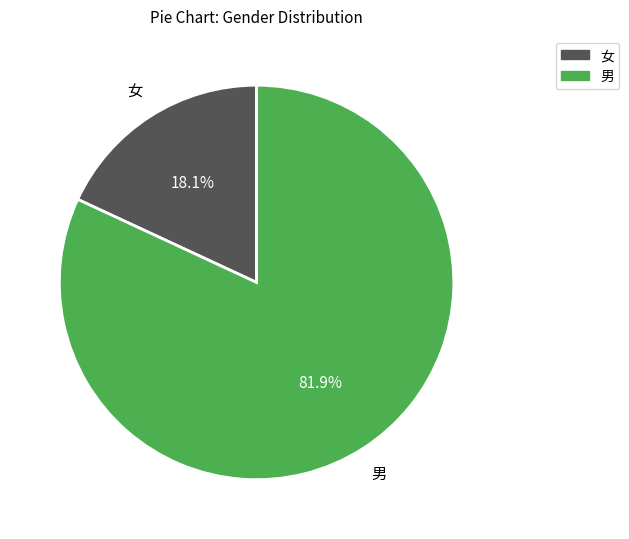

Which category accounts for the majority?

男